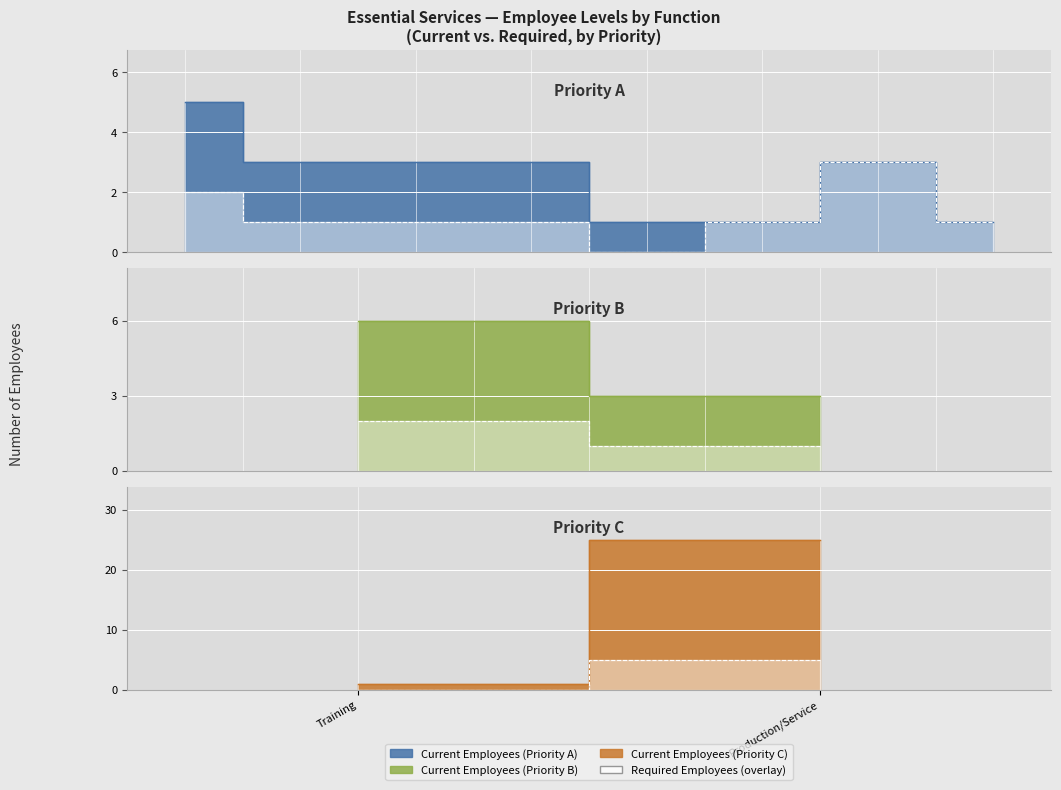

Between Accounts Receivable and Production/Service, which series saw the biggest shift?

Current Employees